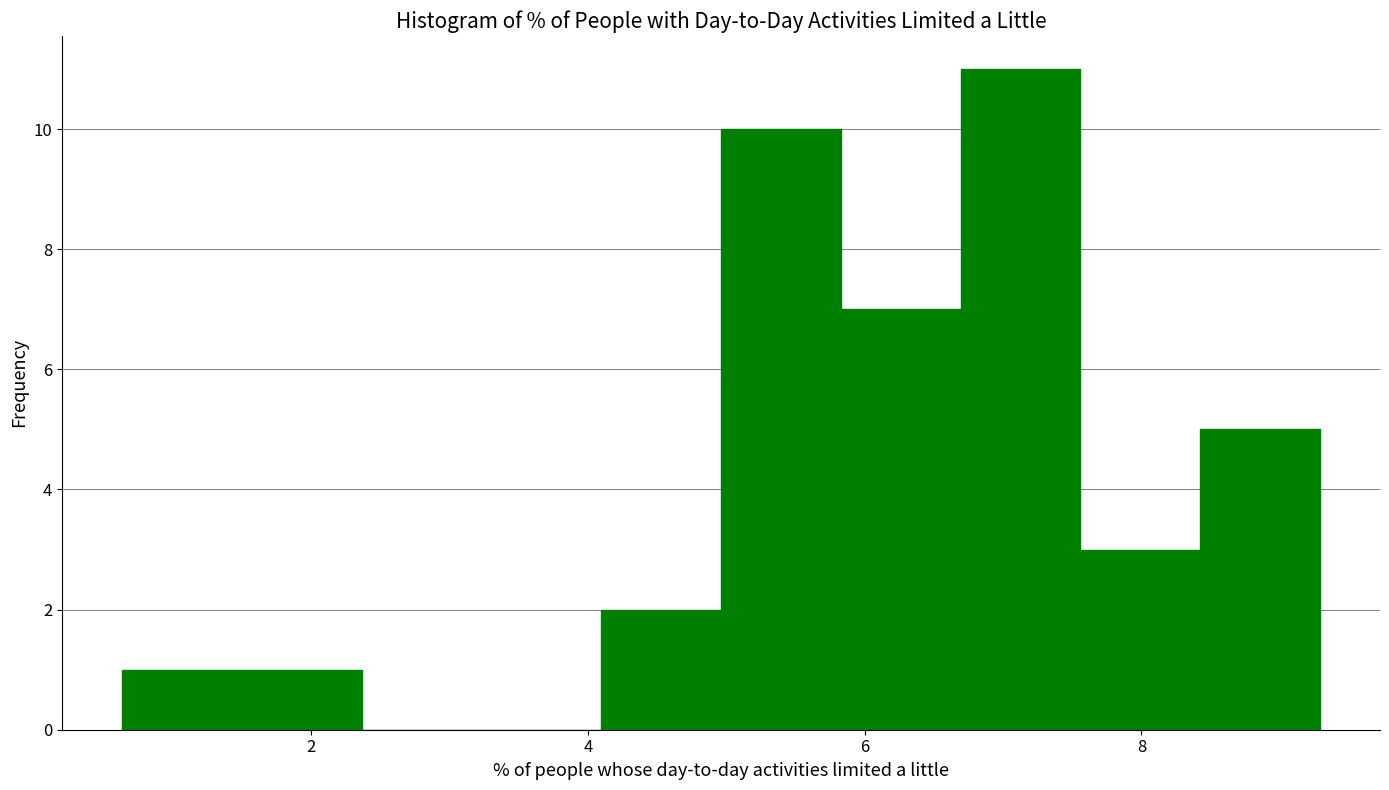

Reading left to right, list every bar in this chart as the range it spans on the x-axis followed by its height. Neither the bar edges nor the heights are printed on the chart, so give them approximately, as read against the axes.

0.6 to 1.4: 1
1.4 to 2.4: 1
2.4 to 3.2: 0
3.2 to 4.0: 0
4.0 to 5.0: 2
5.0 to 5.8: 10
5.8 to 6.6: 7
6.6 to 7.6: 11
7.6 to 8.4: 3
8.4 to 9.2: 5